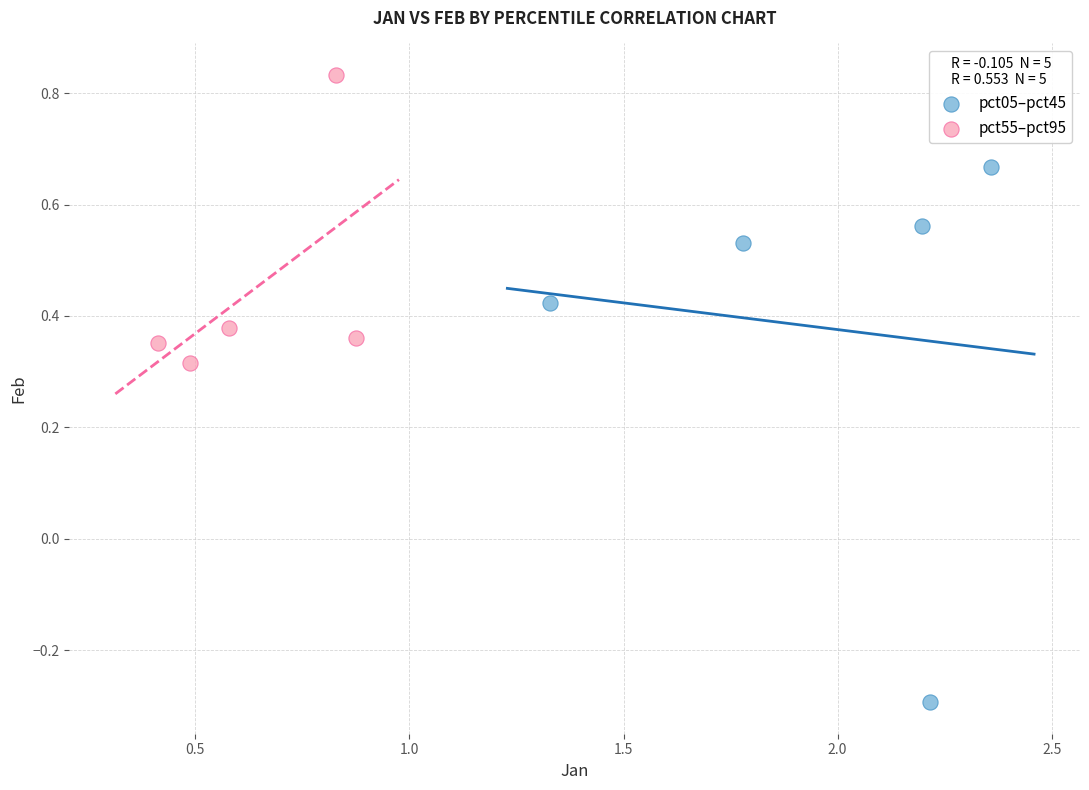

Which series reaches the maximum Y coordinate?

pct55–pct95